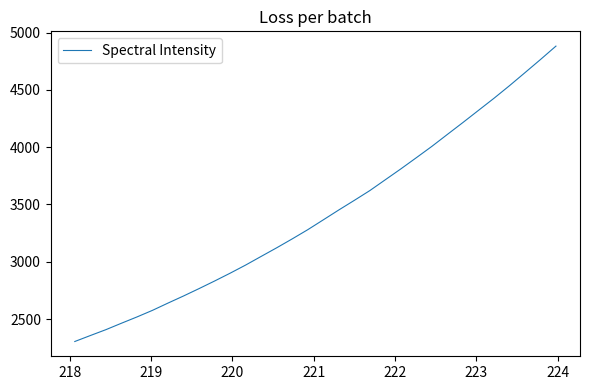

What is the greatest value displayed?

4881.5